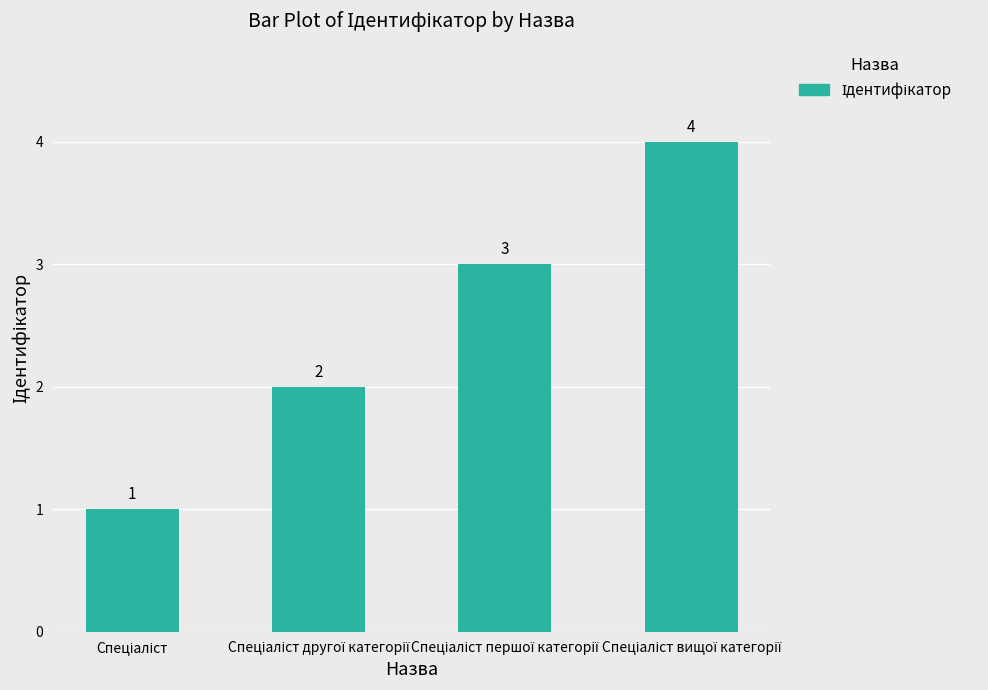

What is the difference between the maximum and minimum values?

3